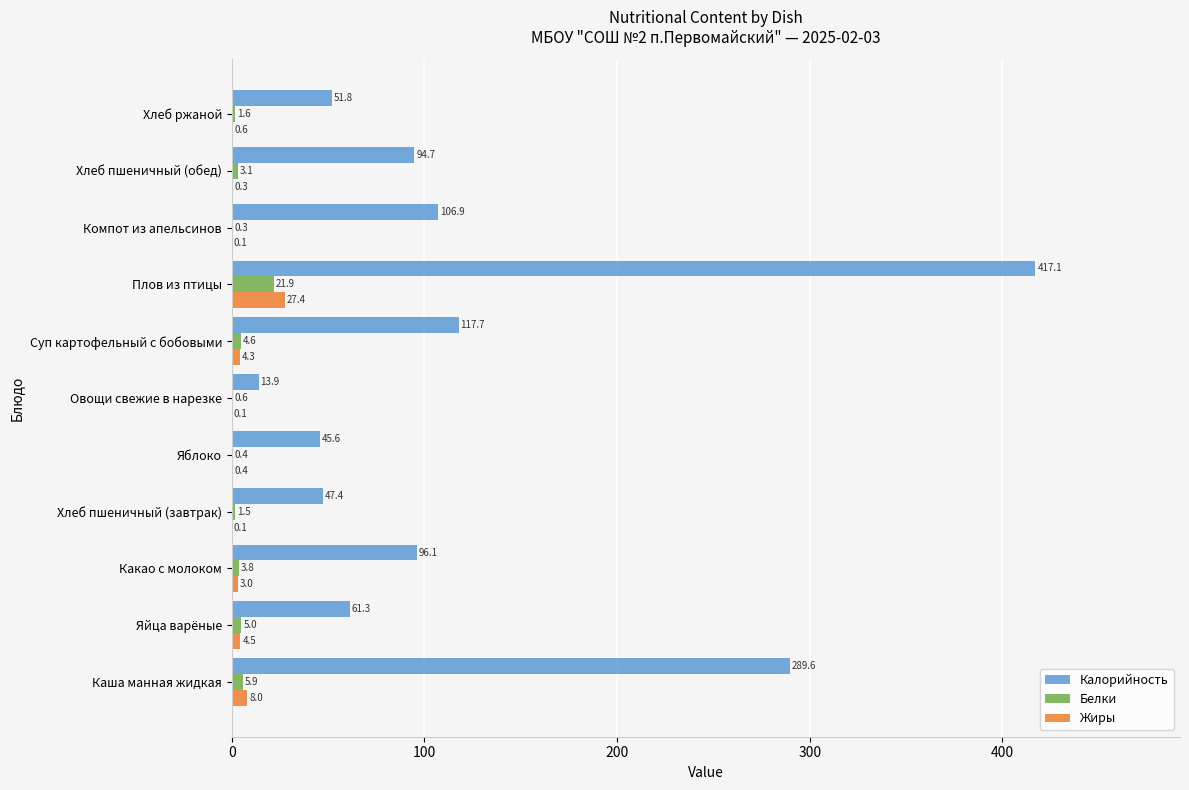

How many categories are shown in the chart?

11